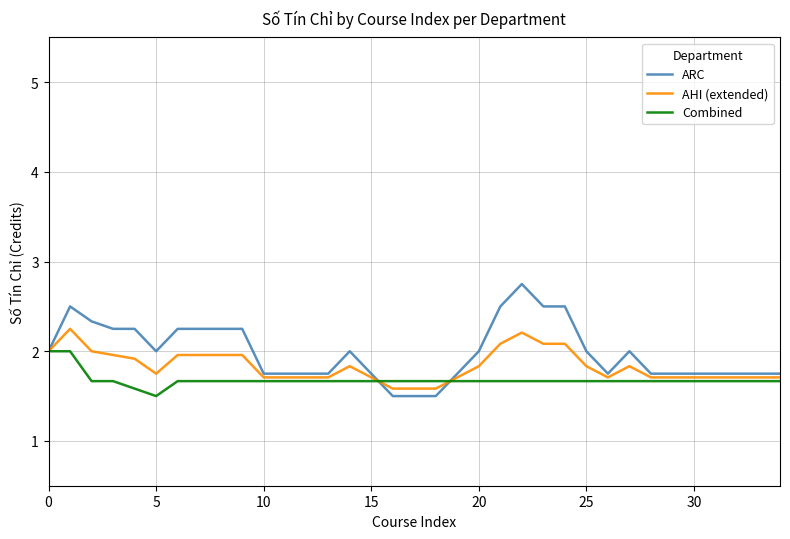

What is the minimum value shown in the chart?

1.5